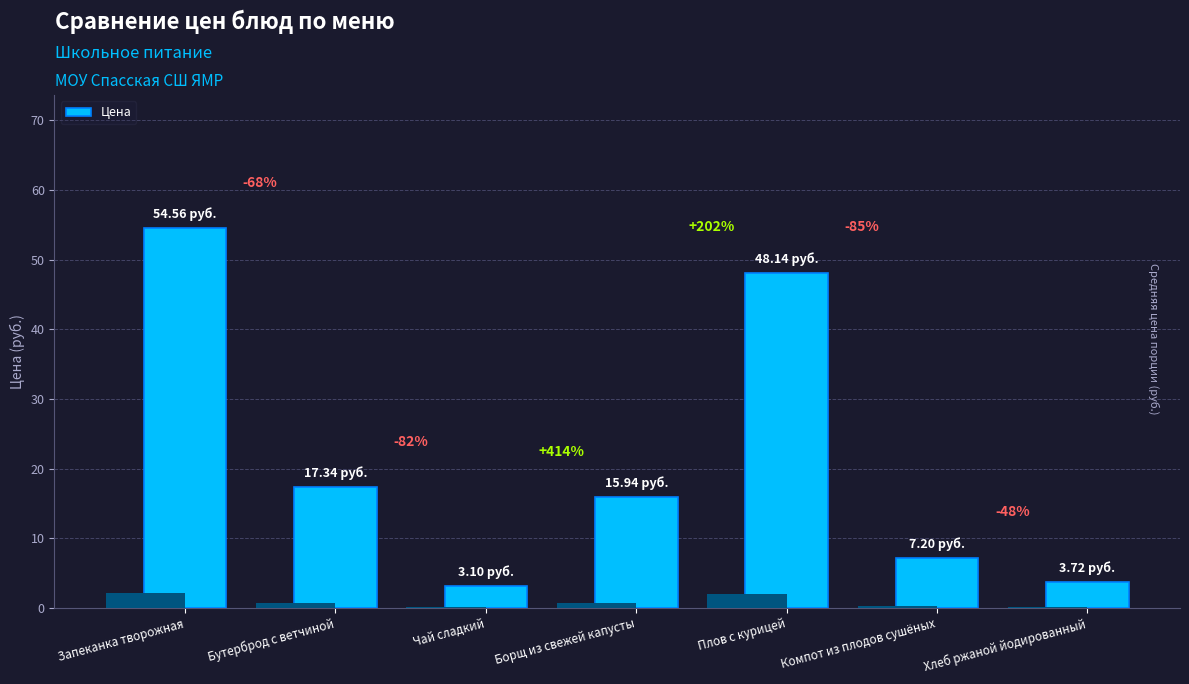

What is the change in value from Чай сладкий to Компот из плодов сушёных?

+4.1